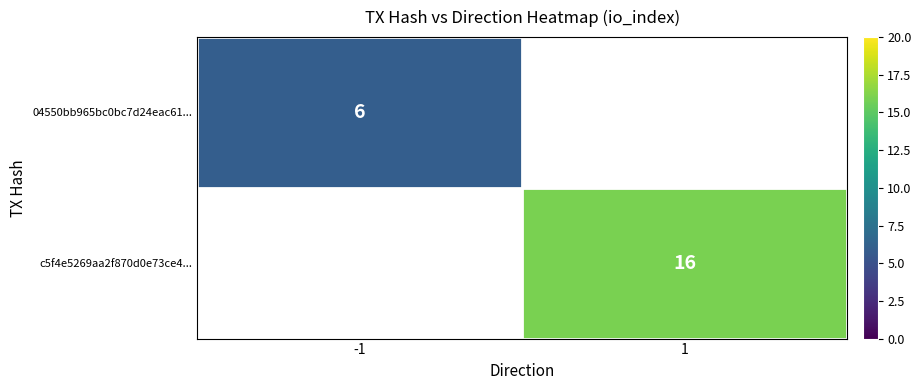

At how many categories does at least one series exceed 15?

1